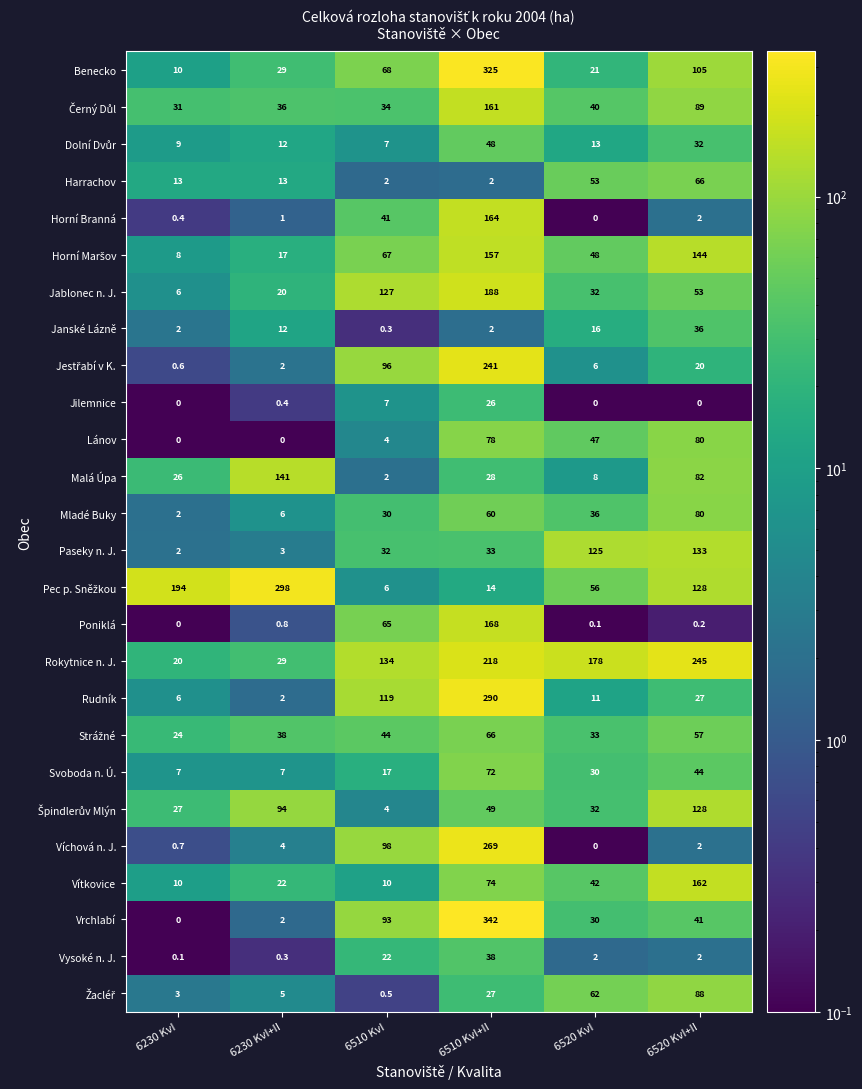

How many positive values does the Vrchlabí series have?

5